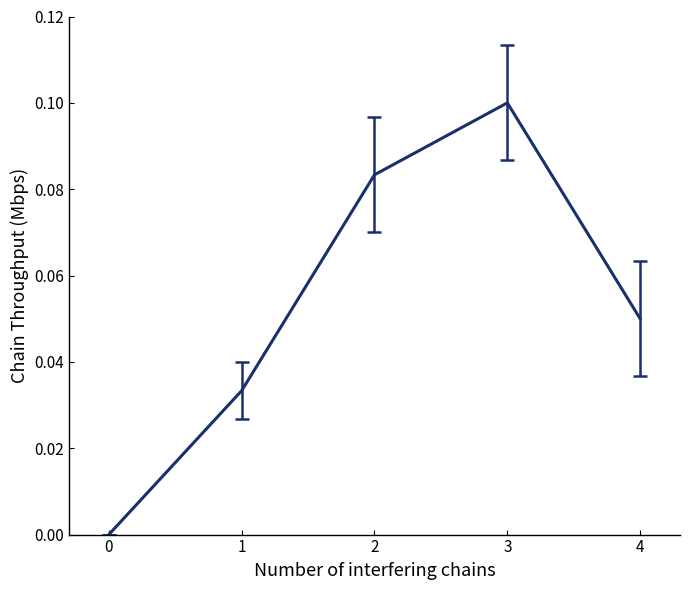

What is the sum of all values?

0.3